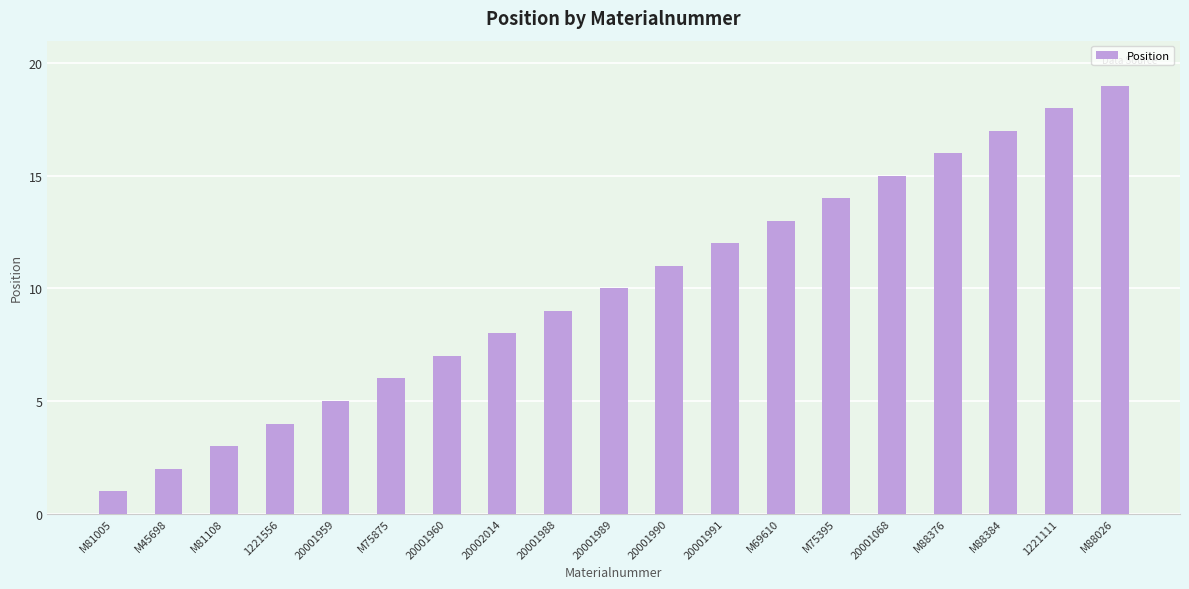

What position from the left is 20001990?

11